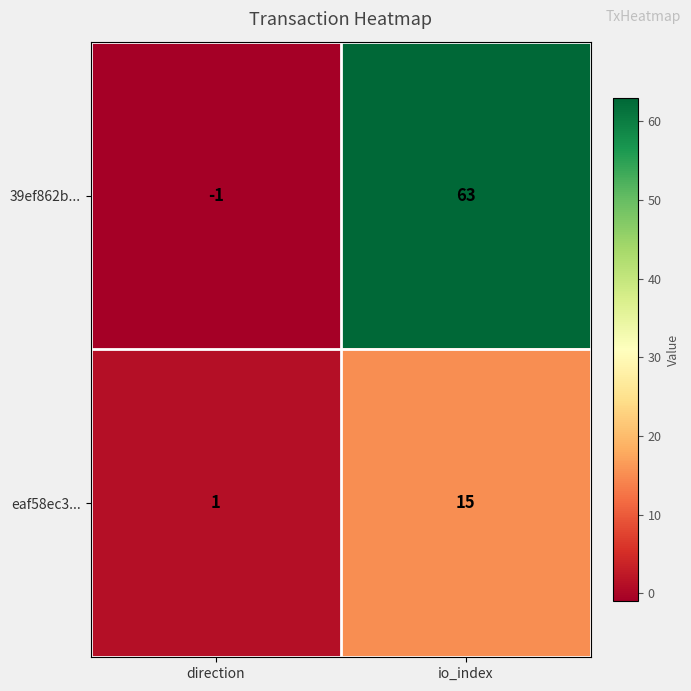

The value of 39ef862b... at io_index is 63. True or false?

True